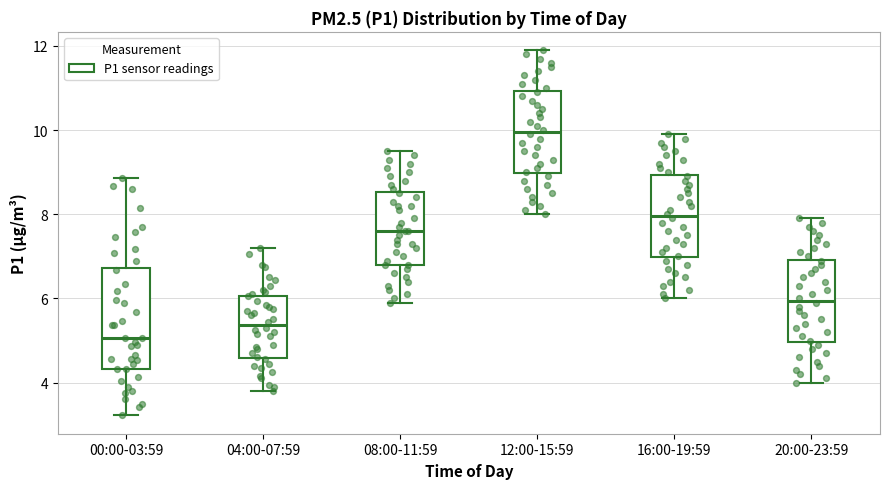

Which box has the highest median line?

12:00-15:59